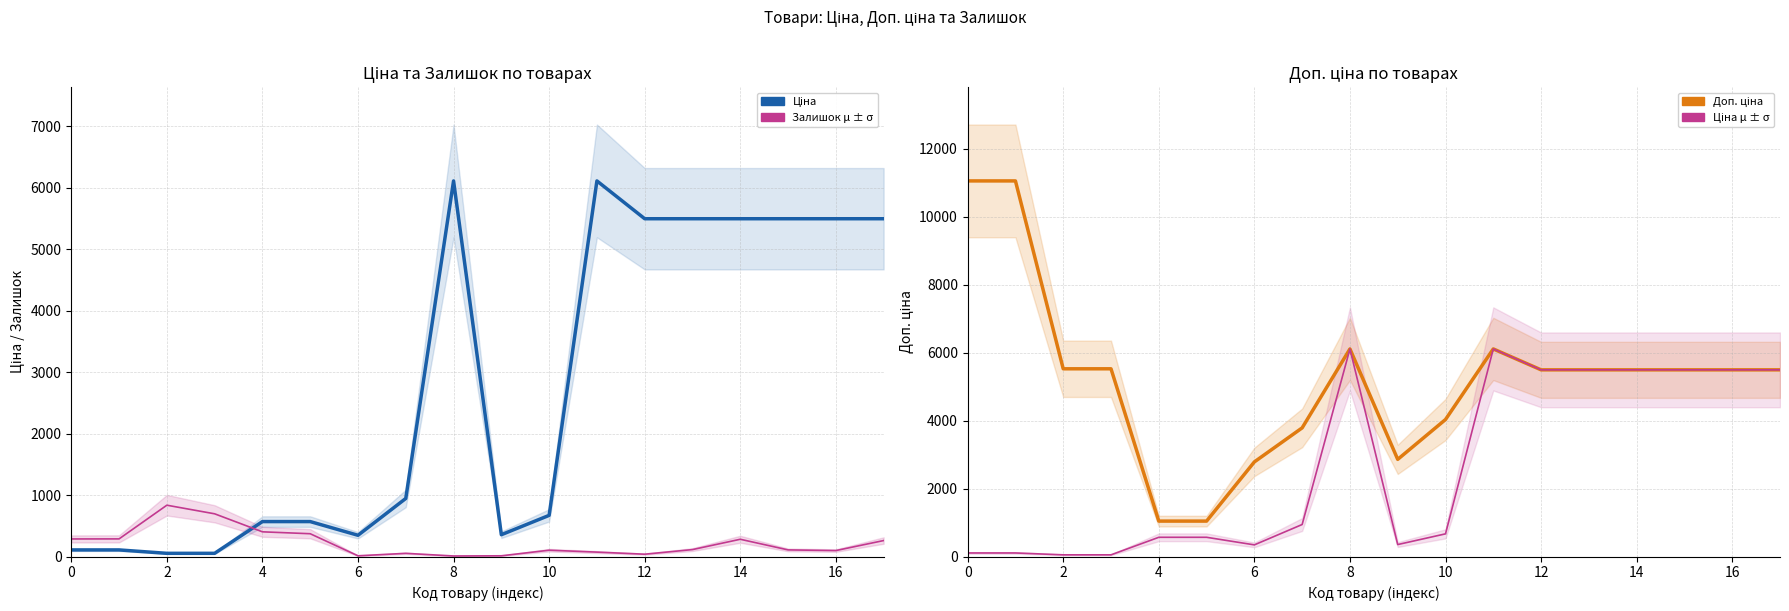

List the series in order of their peak value, lowest first.

Залишок (μ ± σ), Ціна, Ціна μ ± σ, Доп. ціна